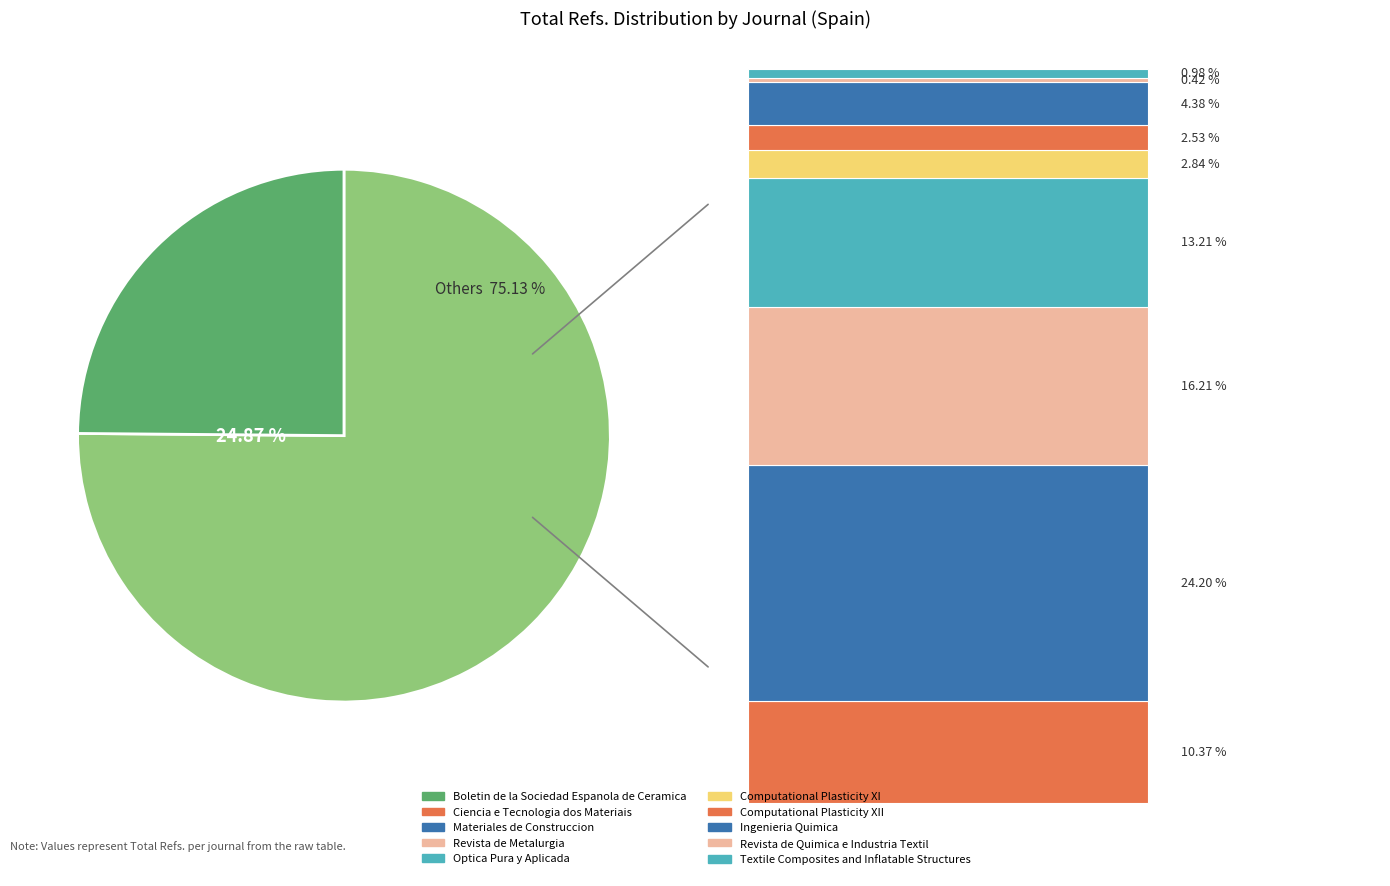

To the nearest percent, what is the combined percentage of Ciencia e Tecnologia dos Materiais and Optica Pura y Aplicada?

24%